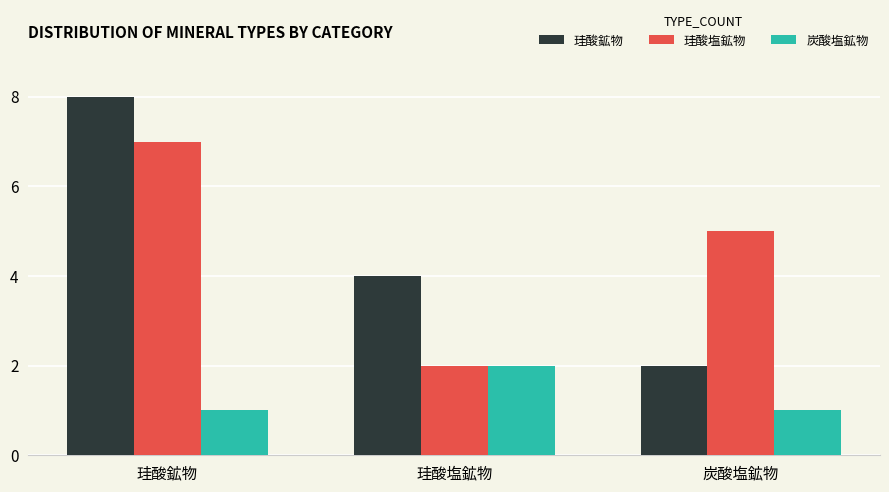

Is it true that 炭酸塩鉱物 equals 0 at 珪酸塩鉱物?

False